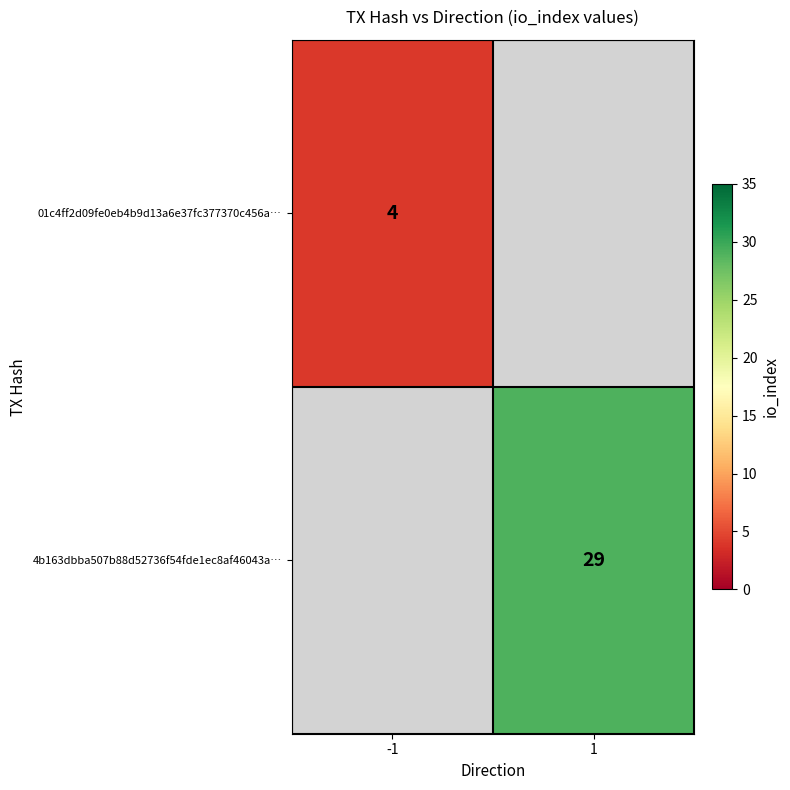

The 4b163dbba507b88d52736f54fde1ec8af46043a… series shows 29 at 1. True or false?

True